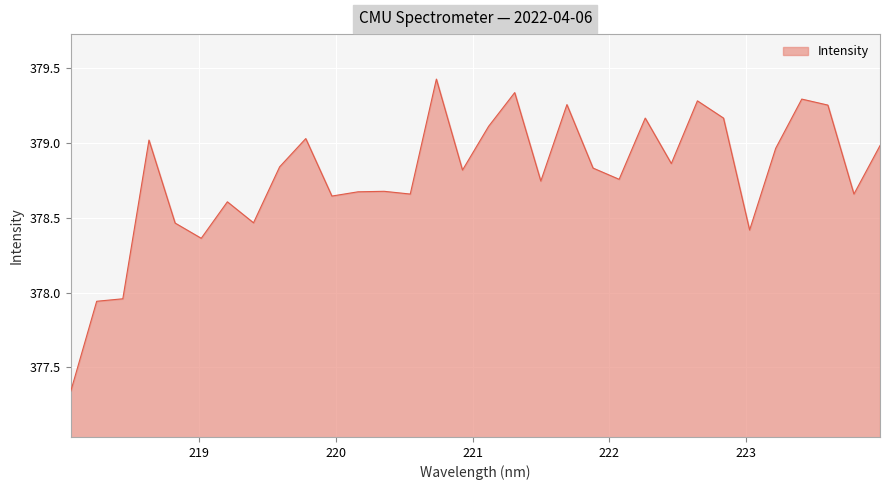

What is the difference between the maximum and minimum values?

2.1